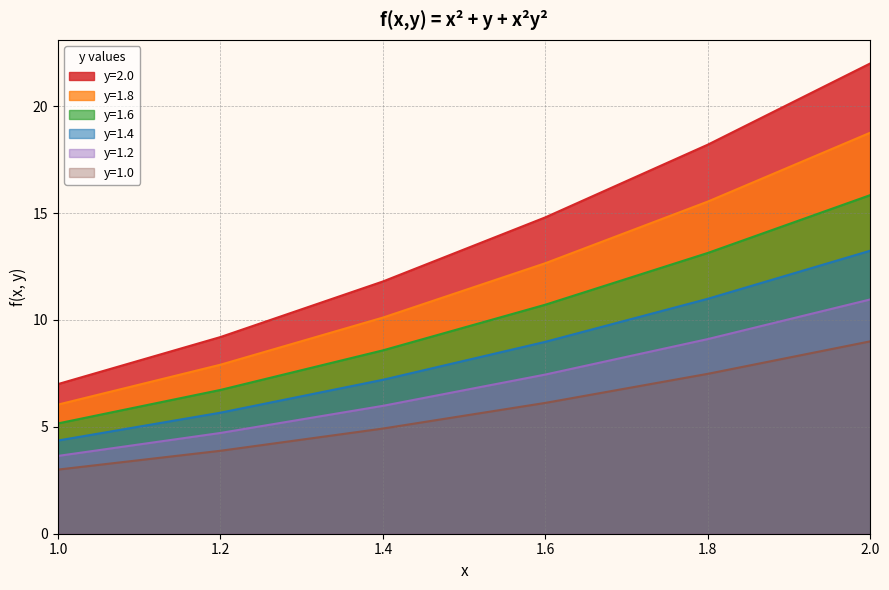

Reading right to left, transcribe all the data shown in this chart.

y=2.0: 2.0=22.0	1.8=18.2	1.6=14.8	1.4=11.8	1.2=9.2	1.0=7.0
y=1.8: 2.0=18.8	1.8=15.5	1.6=12.7	1.4=10.1	1.2=7.9	1.0=6.0
y=1.6: 2.0=15.8	1.8=13.1	1.6=10.7	1.4=8.6	1.2=6.7	1.0=5.2
y=1.4: 2.0=13.2	1.8=11.0	1.6=9.0	1.4=7.2	1.2=5.7	1.0=4.4
y=1.2: 2.0=11.0	1.8=9.1	1.6=7.4	1.4=6.0	1.2=4.7	1.0=3.6
y=1.0: 2.0=9.0	1.8=7.5	1.6=6.1	1.4=4.9	1.2=3.9	1.0=3.0